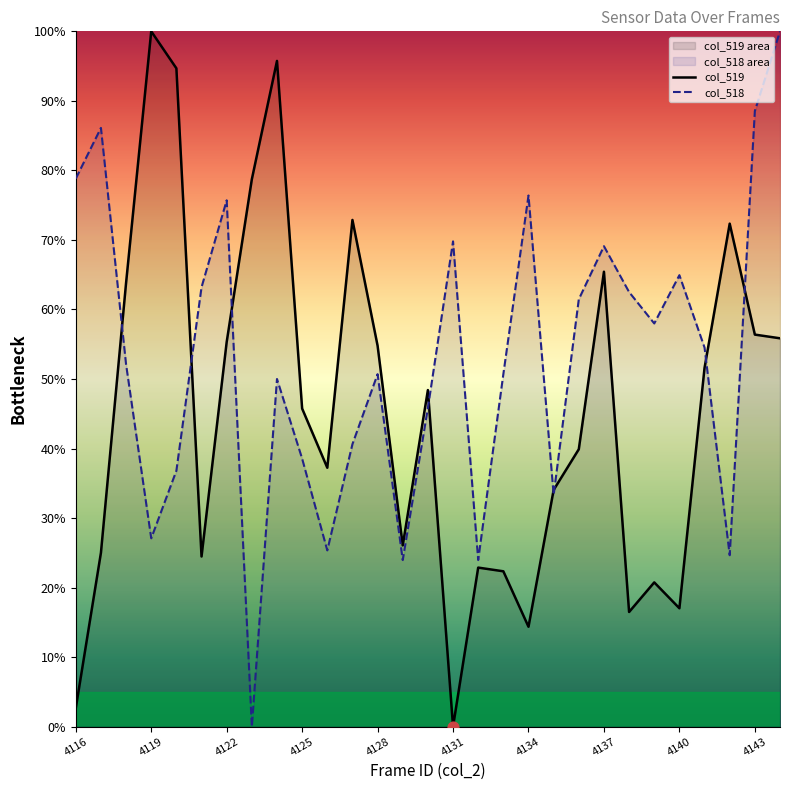

Which series has the largest Y range (max minus min)?

col_519